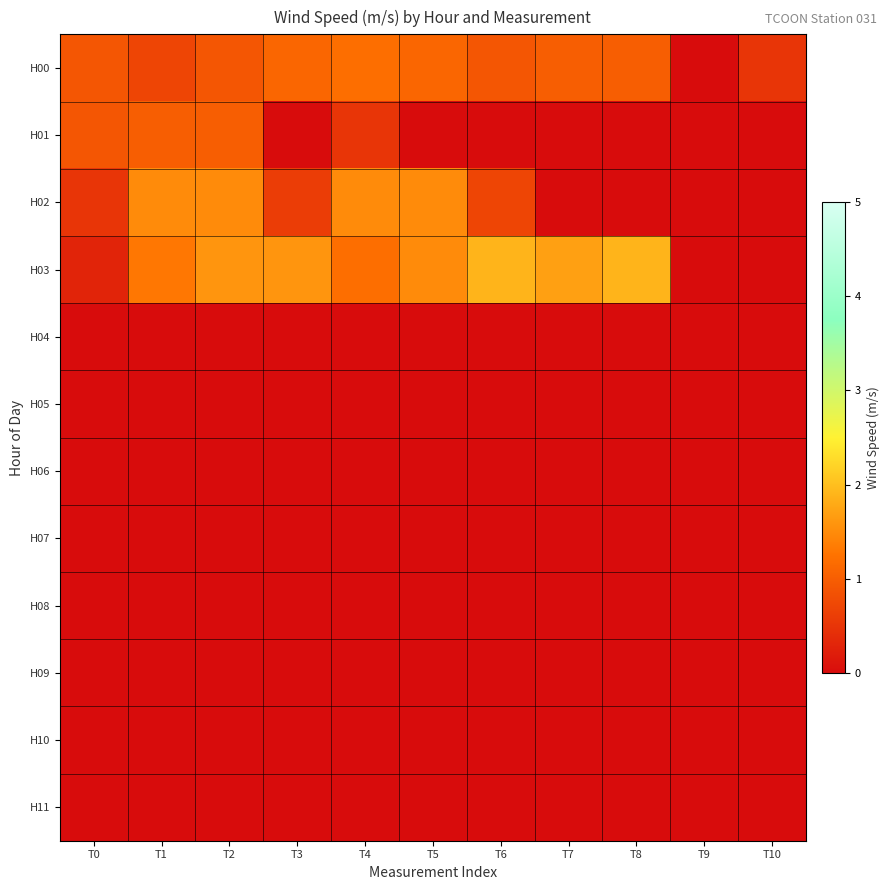

Which category has the highest value across all series?

T6